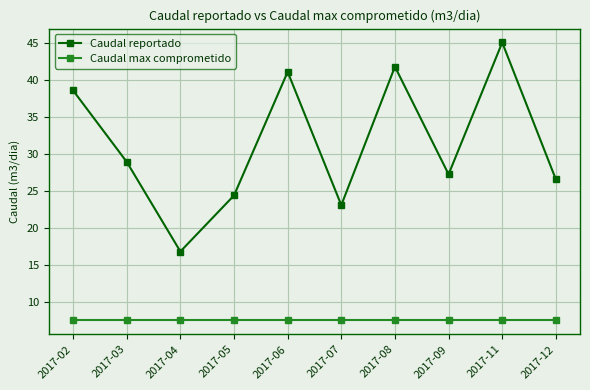

True or false: Caudal reportado has a value of 28.9 at 2017-03.

True